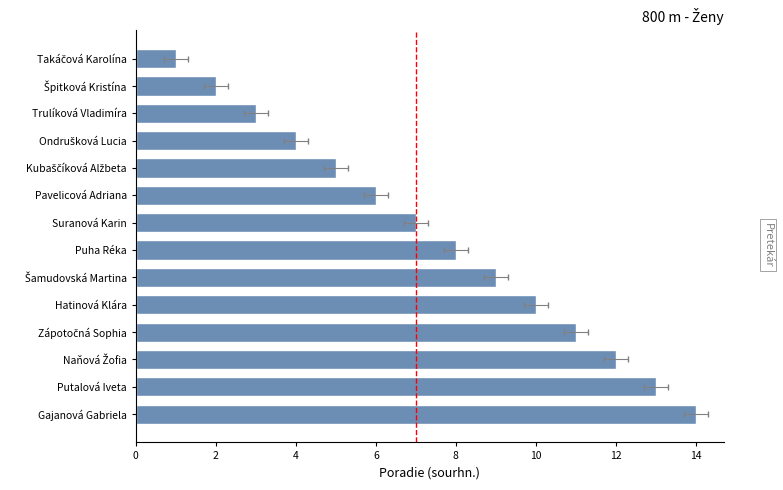

Reading left to right, extract all data points from this chart.

1	2	3	4	5	6	7	8	9	10	11	12	13	14